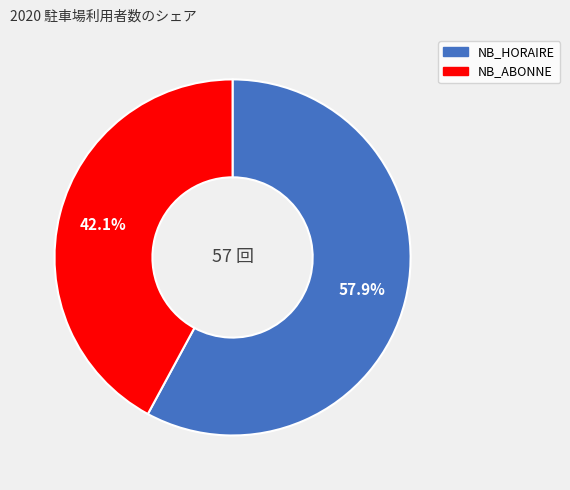

Which slice is the smallest?

NB_ABONNE